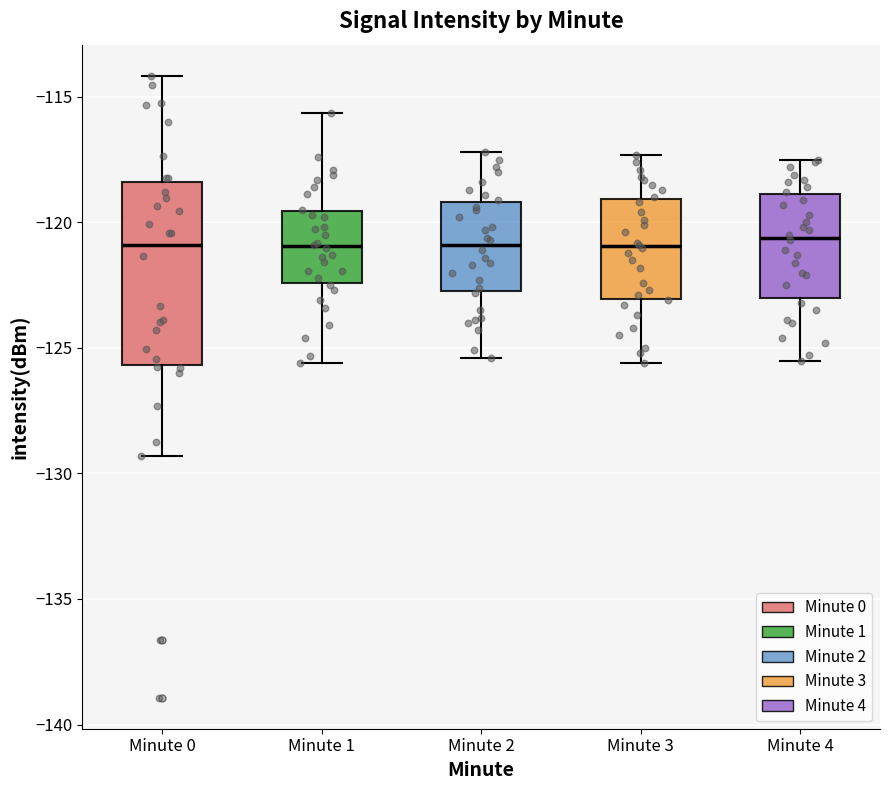

Comparing the boxes themselves (not the whiskers), which one is the tallest?

Minute 0